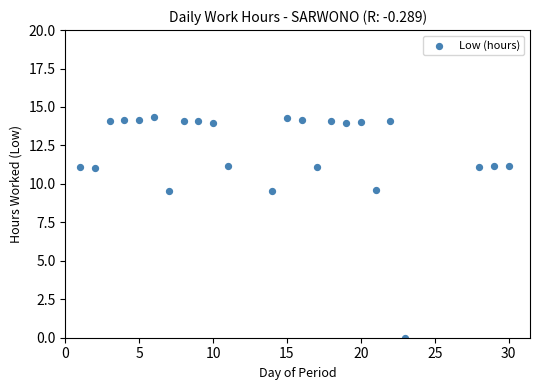

What is the range of Y values (max minus min)?

14.3